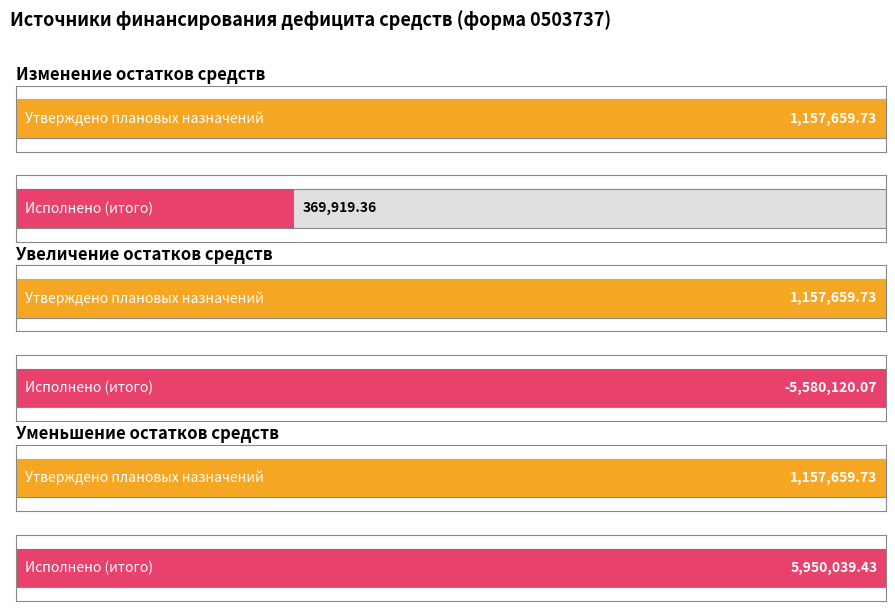

Is it true that Утверждено плановых назначений equals 1157659.7 at уменьшение остатков средств, всего?

True